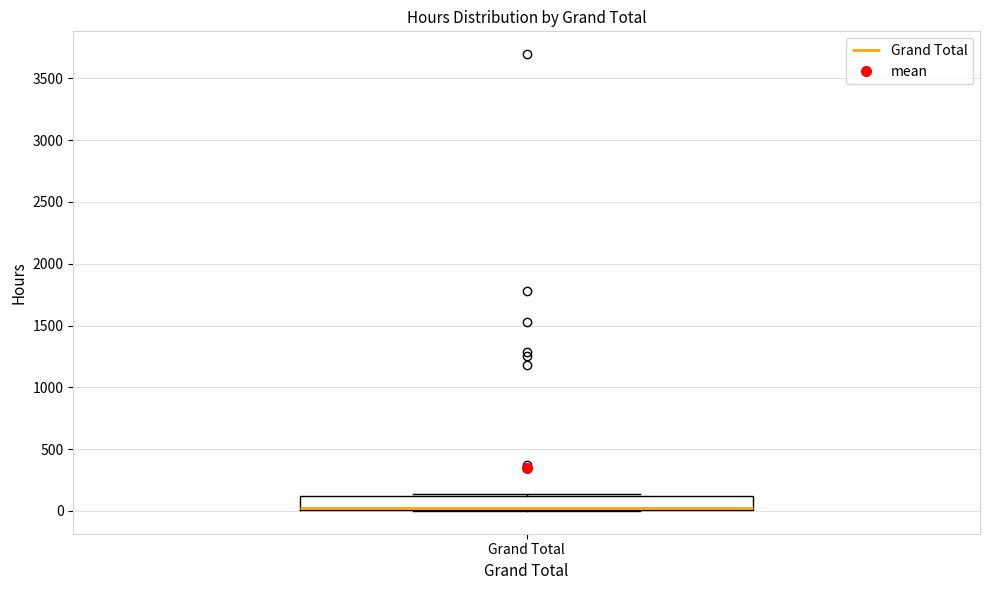

Where is the upper edge of the box for Grand Total on the y-axis? The values are not printed on the chart, so give them approximately, as read against the axis.

100